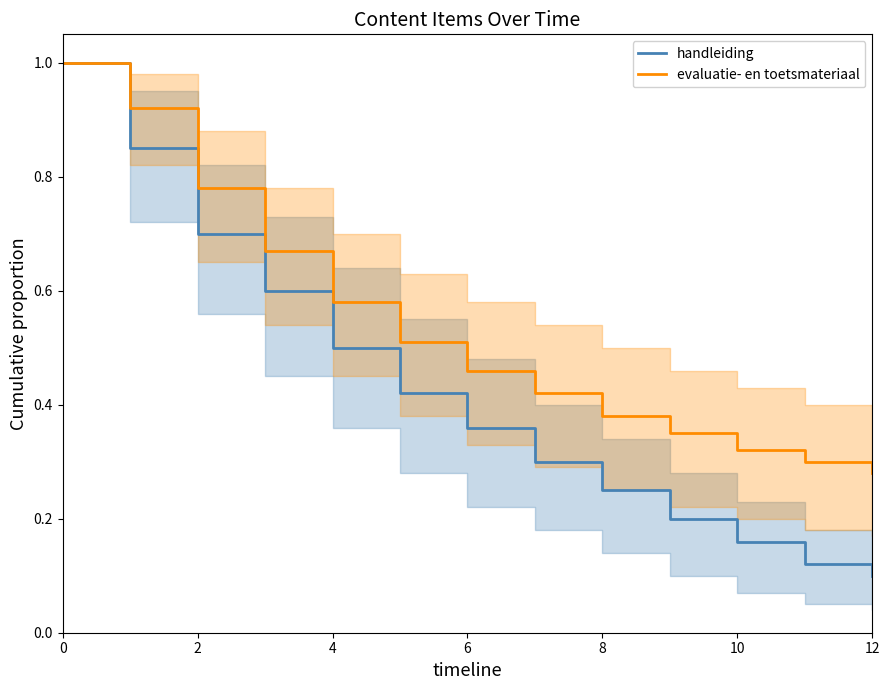

Is the value of evaluatie- en toetsmateriaal at 12 greater than the value of handleiding at 8?

Yes